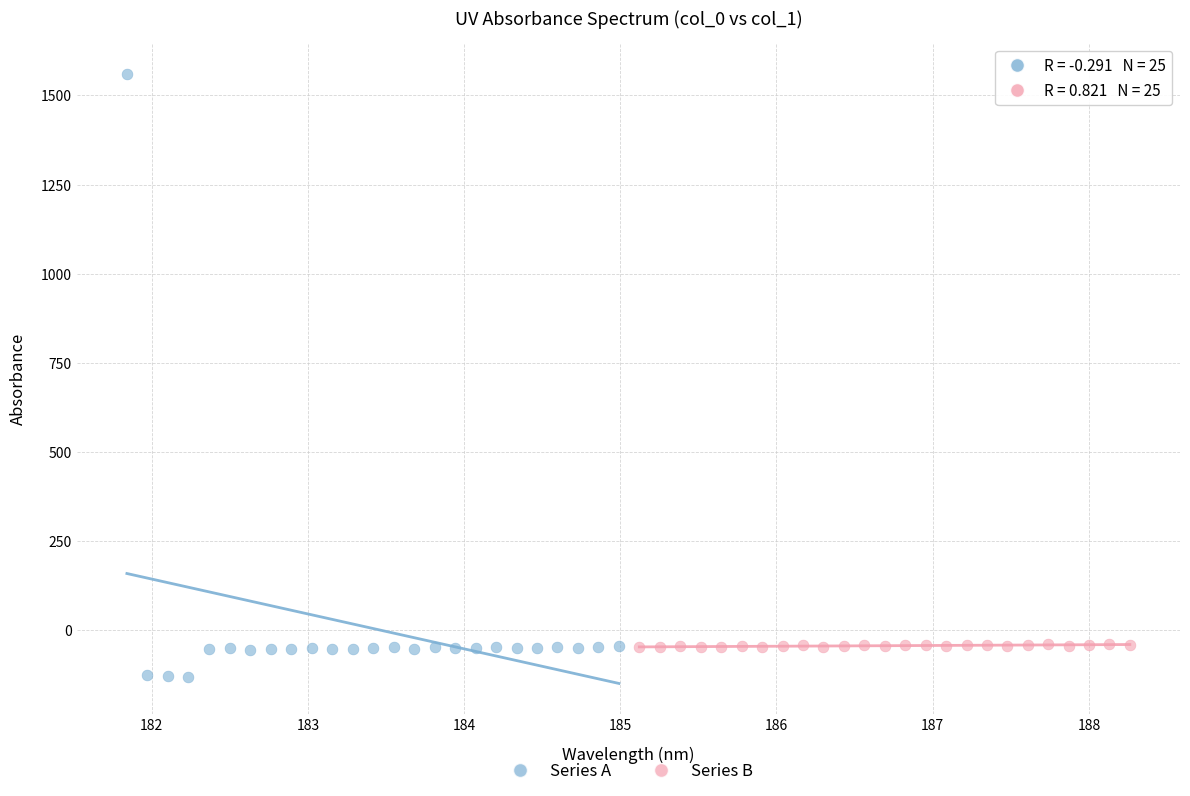

Which series has the largest Y range (max minus min)?

Series A